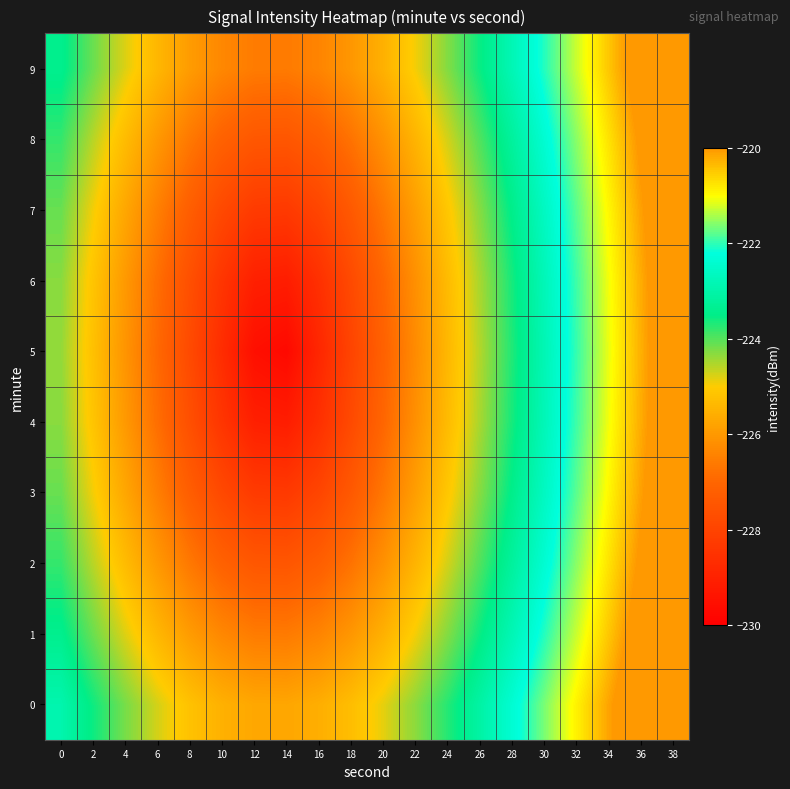

At which category is the sum across all series the highest?

38